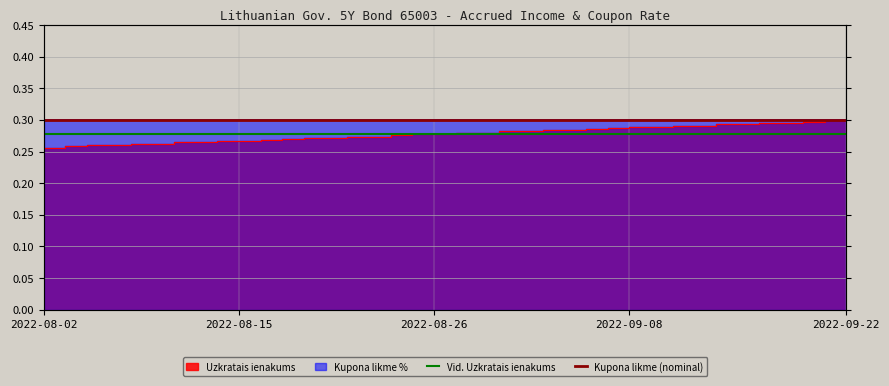

What is the sum of the Vid. Uzkratais ienakums values at 2022-08-15 and 2022-08-02?

0.6